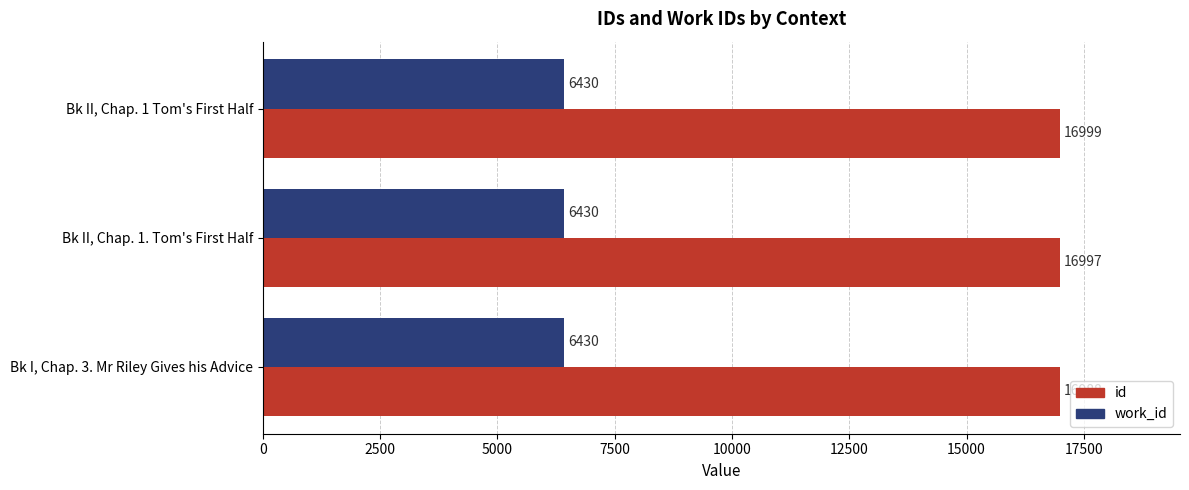

Which series has the largest range (max minus min)?

id